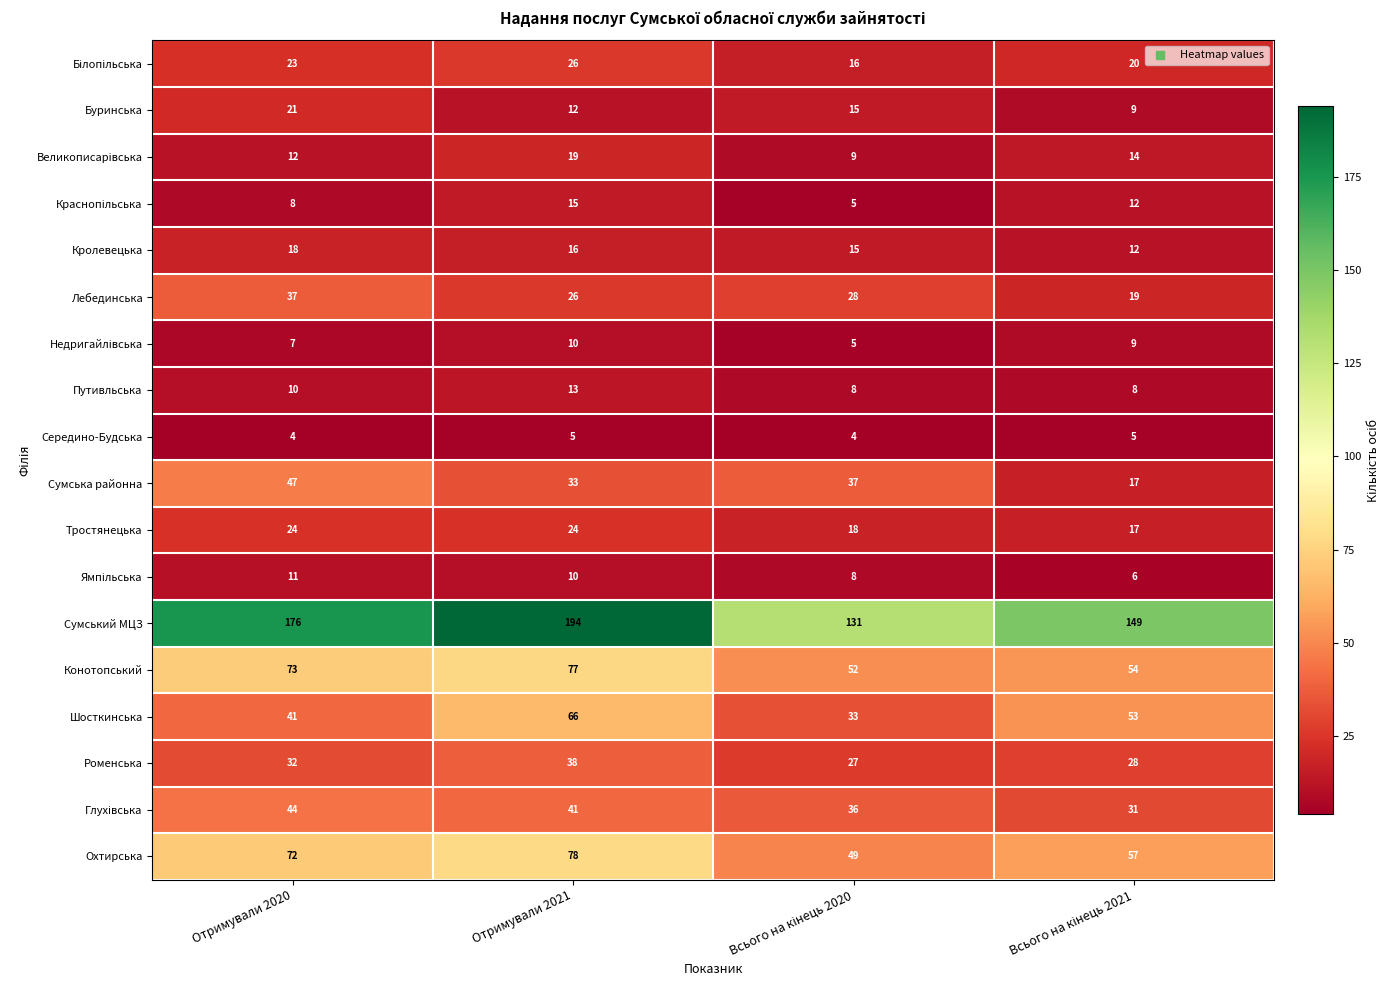

Which series has the largest total across all categories?

Сумський МЦЗ